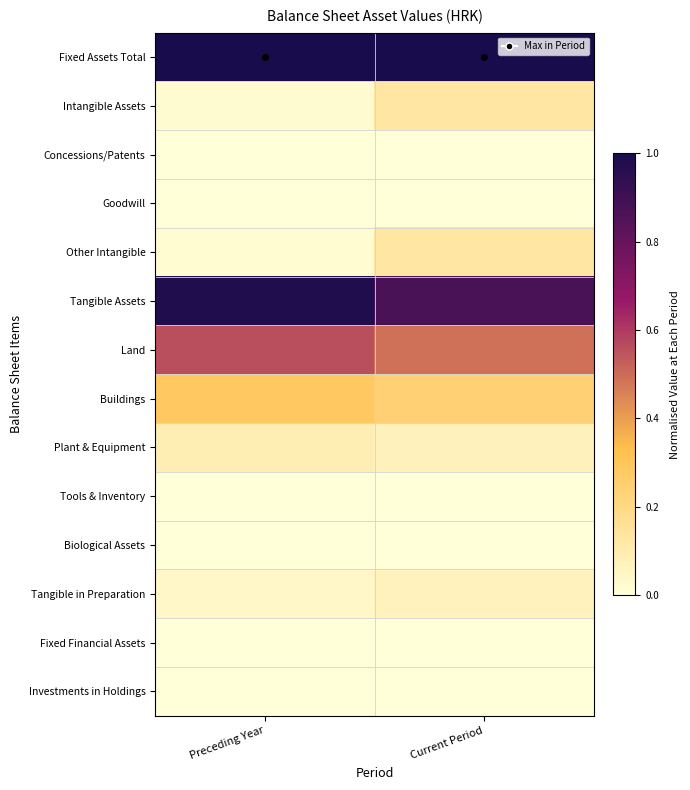

What is the difference between the highest and lowest values at Preceding Year?

1.0